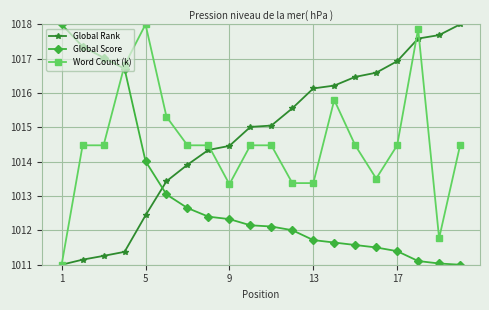

True or false: Word Count (k) and Global Rank intersect in this chart.

True